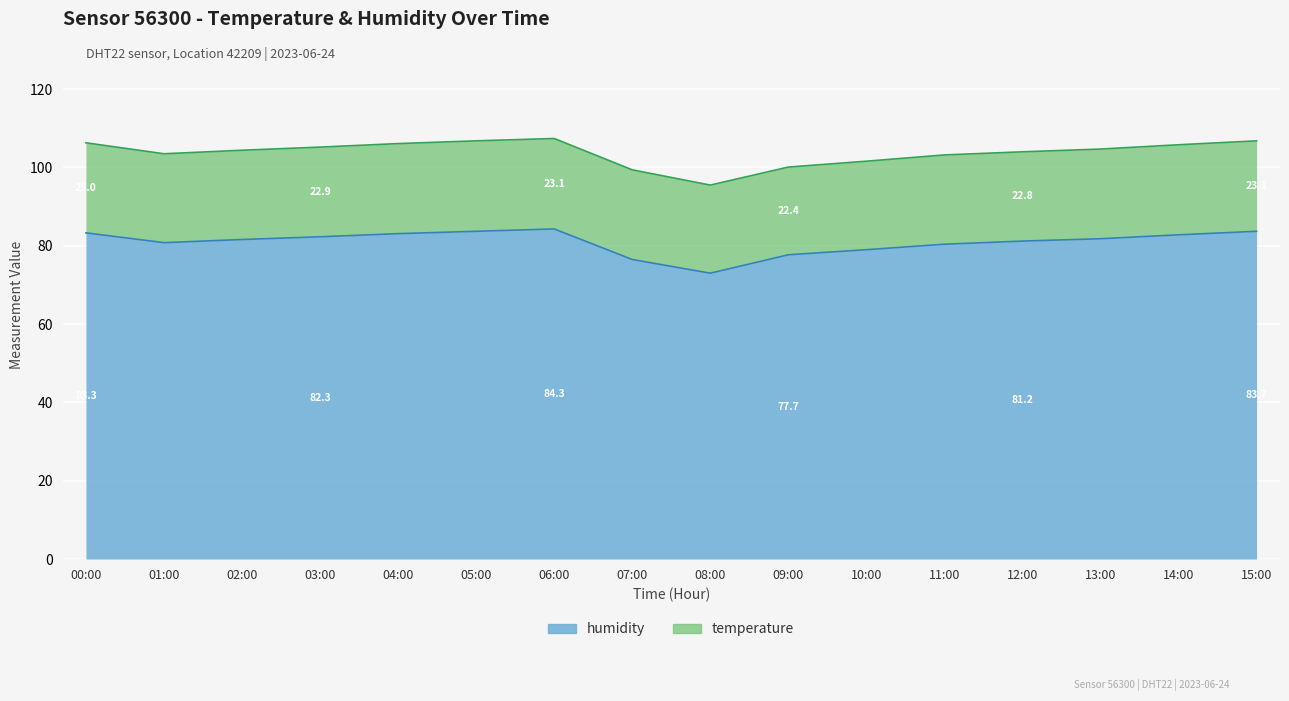

The chart shows a value of 146.0 at 15:00. True or false?

False